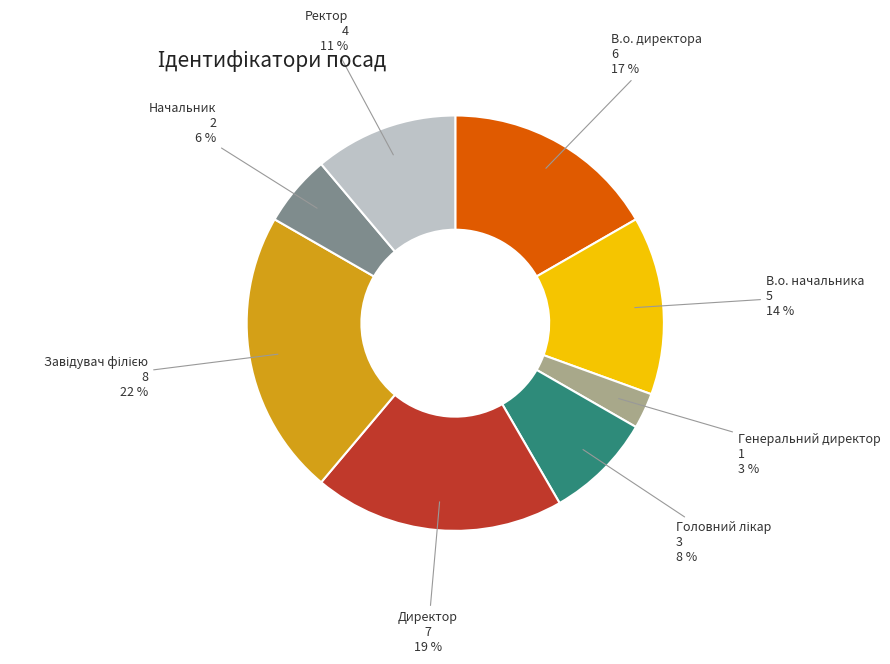

Which slice is the smallest?

Генеральний директор